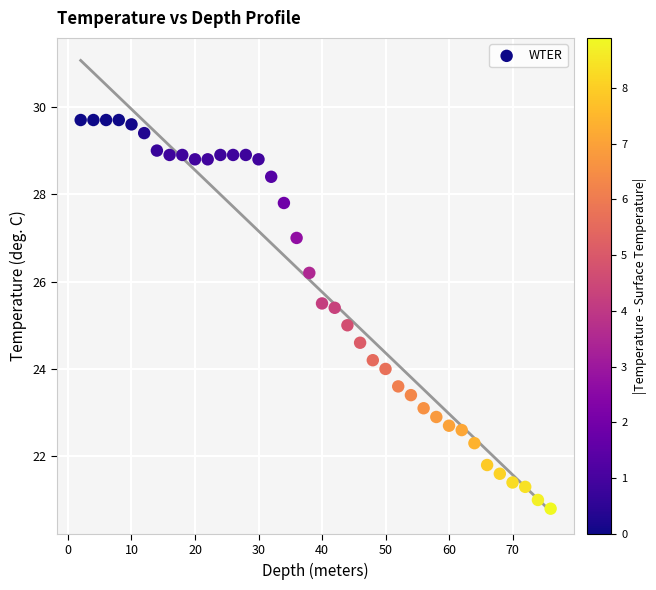

What is the range of Y values (max minus min)?

8.9